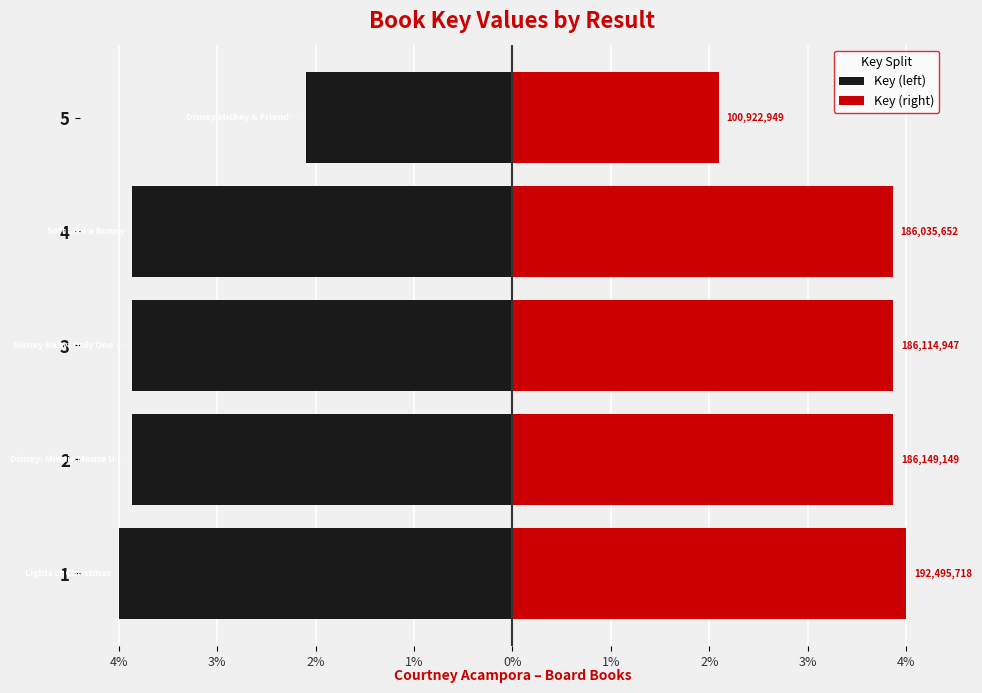

How many categories are shown in the chart?

5